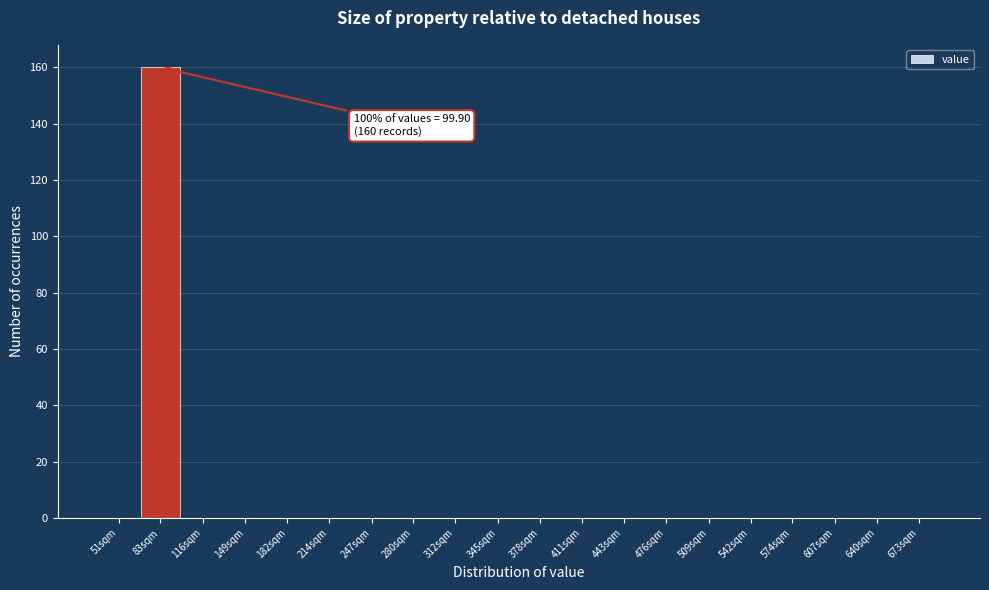

Reading left to right, extract all data points from this chart.

51sqm=0	83sqm=160	116sqm=0	149sqm=0	182sqm=0	214sqm=0	247sqm=0	280sqm=0	312sqm=0	345sqm=0	378sqm=0	411sqm=0	443sqm=0	476sqm=0	509sqm=0	542sqm=0	574sqm=0	607sqm=0	640sqm=0	673sqm=0